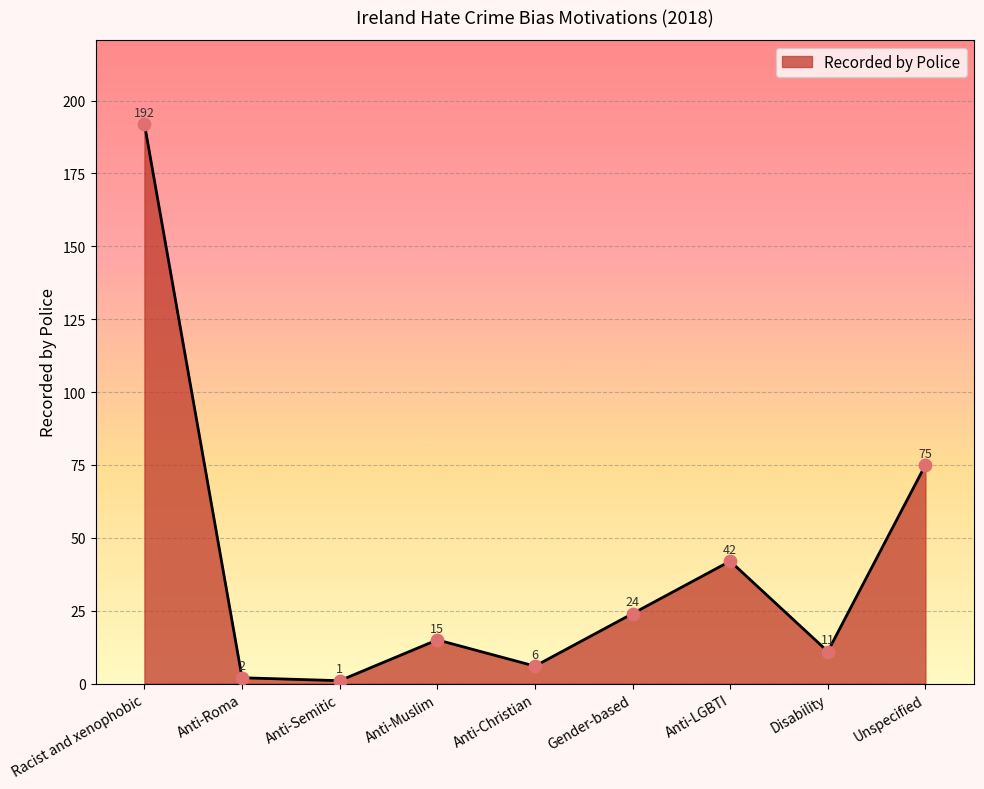

What is the ratio of the value at Anti-Roma to the value at Disability?

0.2